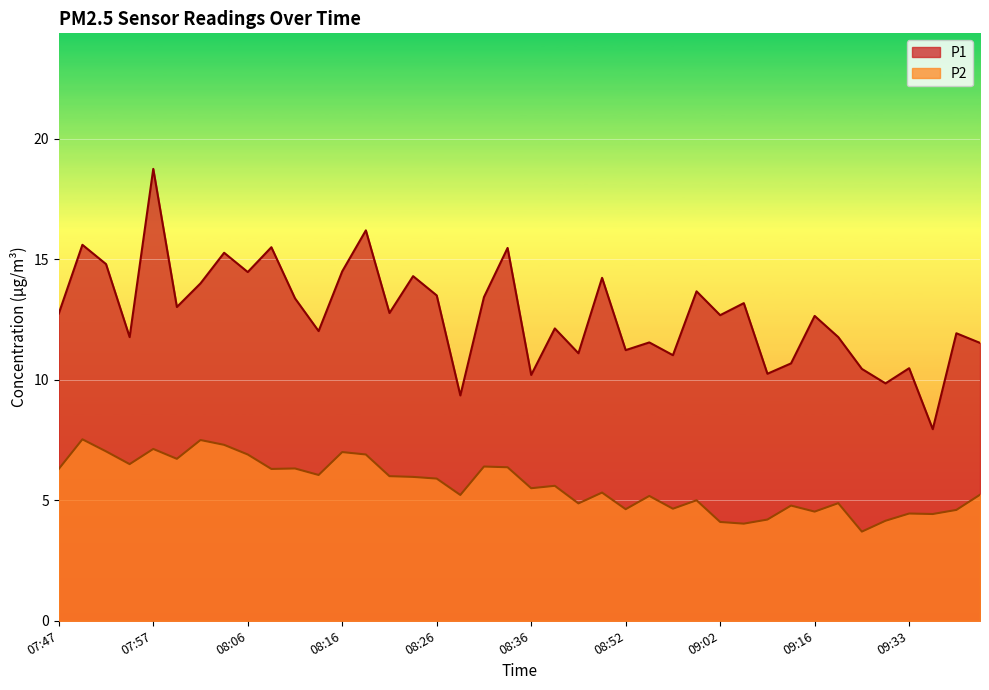

Rank the series at 09:08 from lowest to highest value.

P2, P1